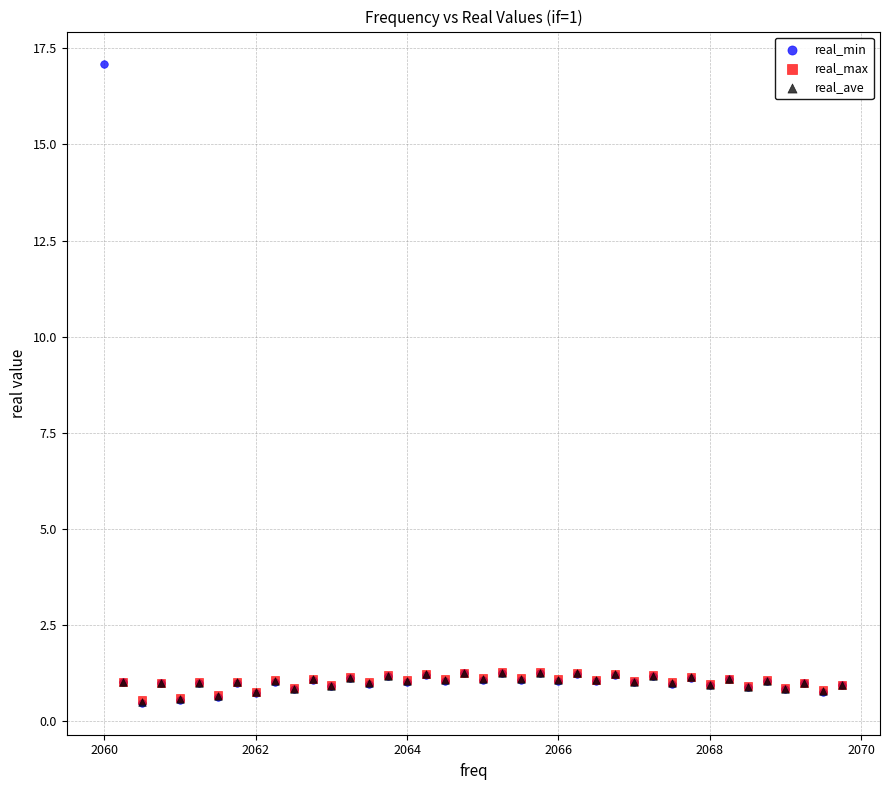

Which series reaches the maximum Y coordinate?

real_min